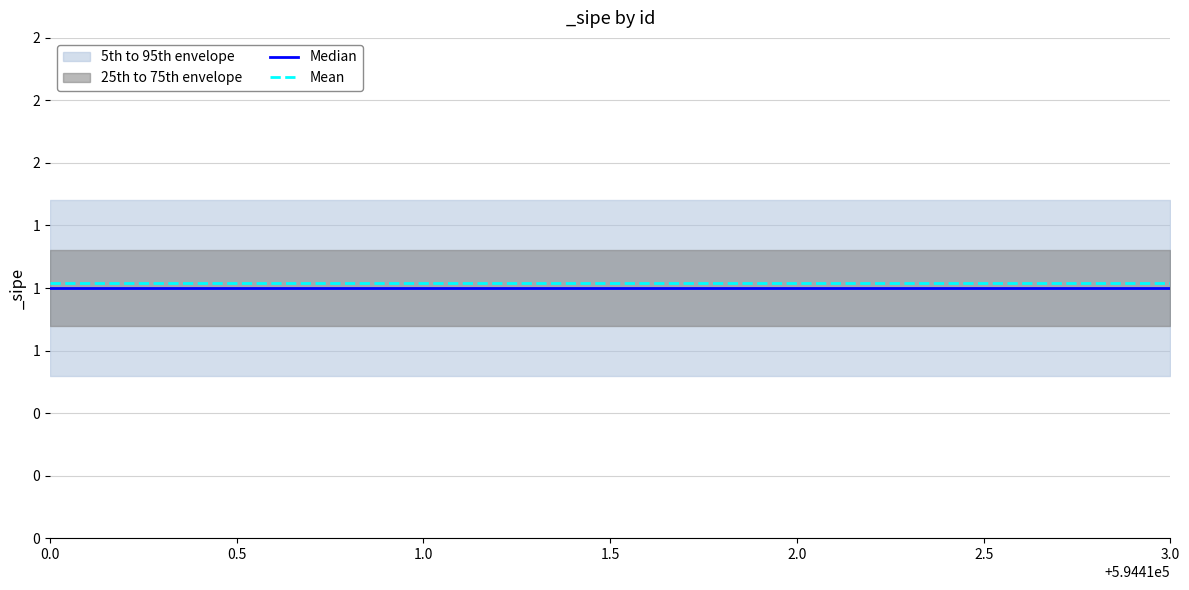

Reading left to right, list all the values displayed in this chart.

Median: 1.0	1.0	1.0	1.0
Mean: 1.0	1.0	1.0	1.0